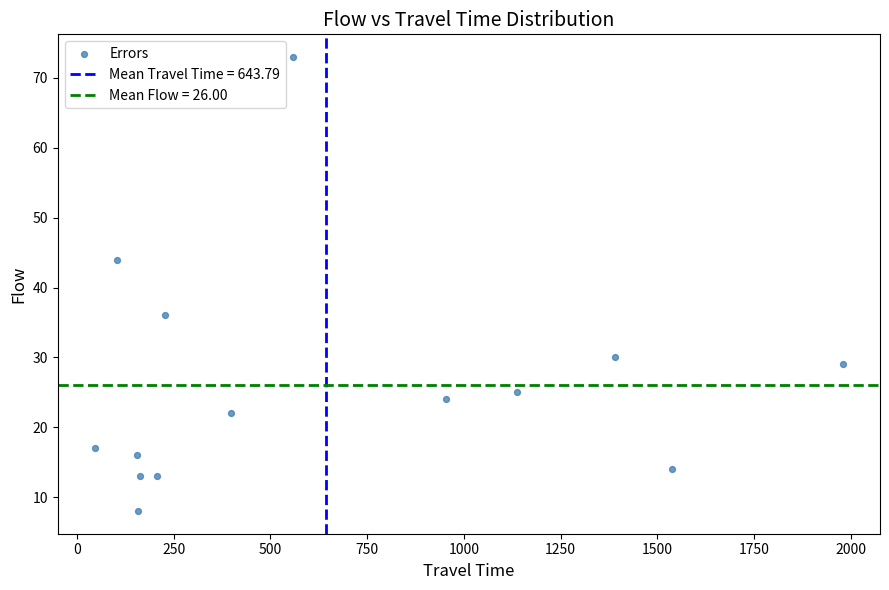

What is the range of X values (max minus min)?

1932